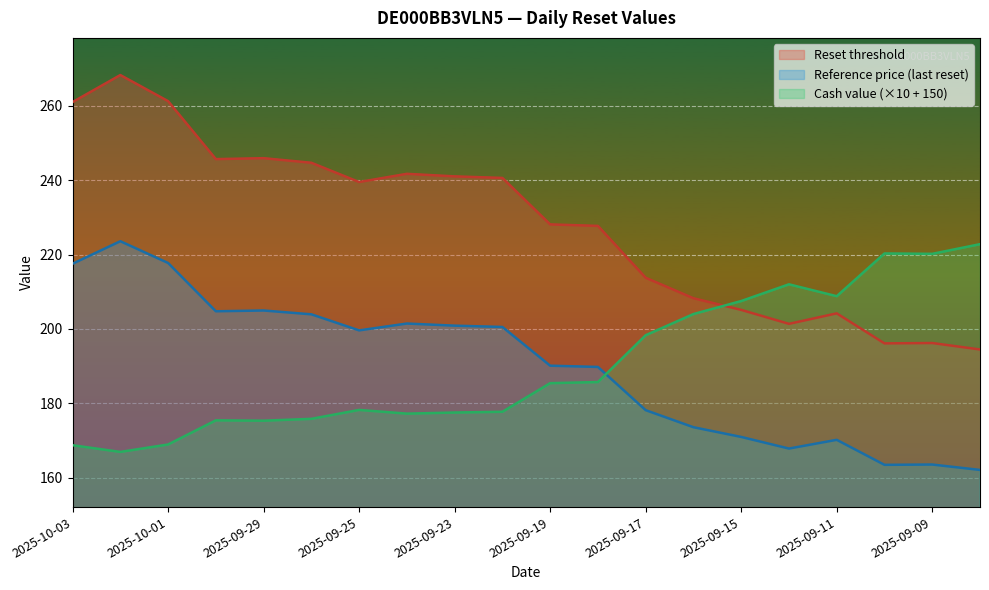

What is the sum of the Reference price values at 2025-10-02 and 2025-09-24?

425.0